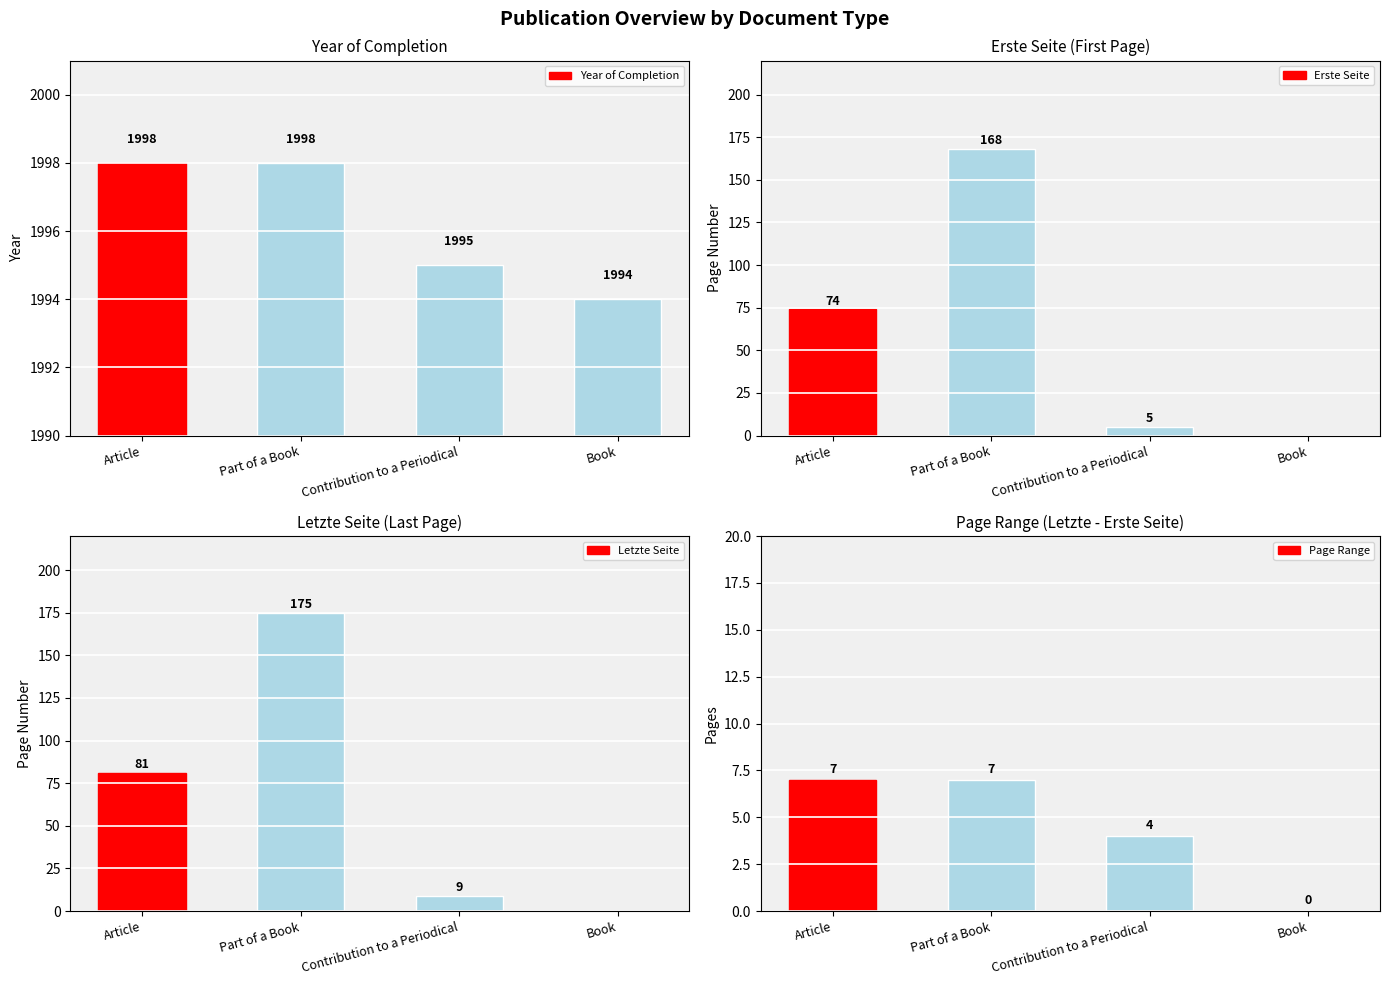

What is the label of the 3rd bar from the right?

Part of a Book